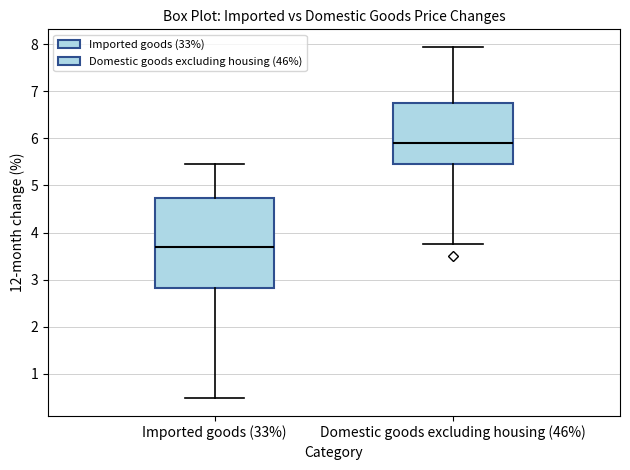

Reading left to right, read every box against the y-axis: the position of its median line, the range the box covers, and the ends of its whiskers. The values are not printed on the chart, so give them approximately, as read against the axis.

Imported goods (33%): median 3.7, box 2.8 to 4.7, whiskers 0.5 to 5.5
Domestic goods excluding housing (46%): median 5.9, box 5.5 to 6.7, whiskers 3.8 to 7.9